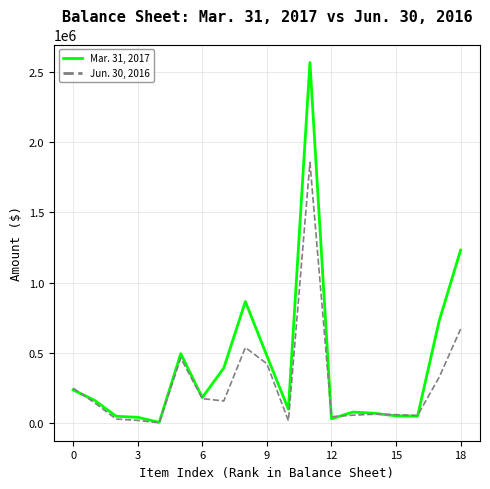

After their last crossing, which series has the higher values: Mar. 31, 2017 or Jun. 30, 2016?

Mar. 31, 2017